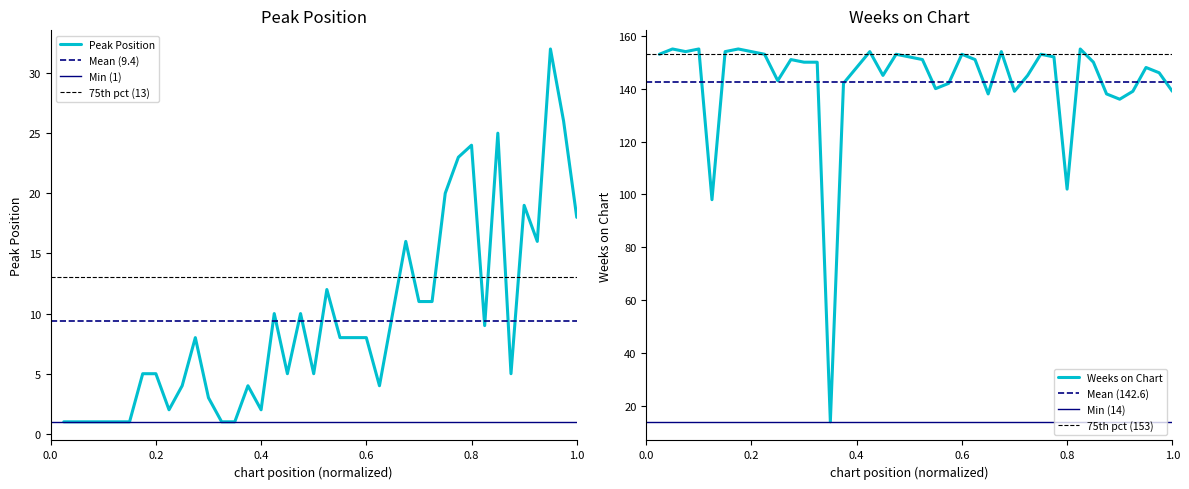

What is the total value across all series at 21?

163